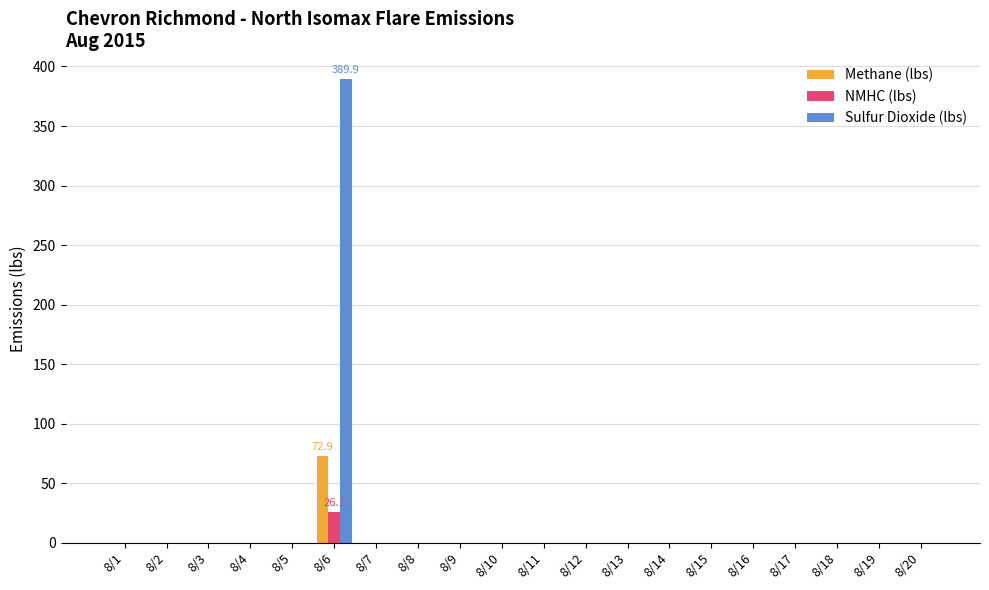

What is the highest value of the NMHC (lbs) series?

26.1